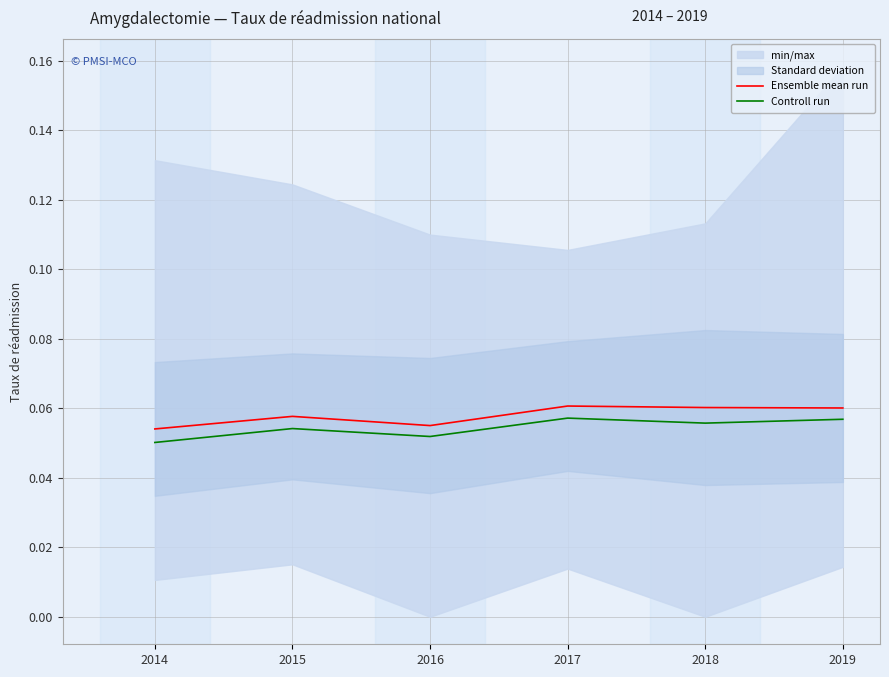

Is the value of Controll run at 2019 greater than the value of Ensemble mean run at 2014?

Yes